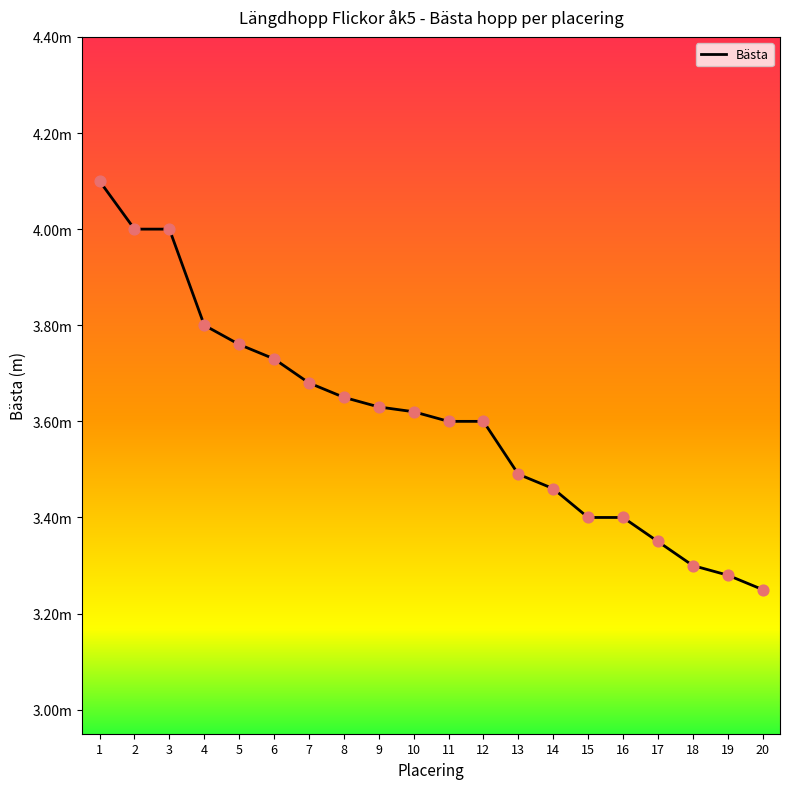

Does the chart have visible grid lines?

No